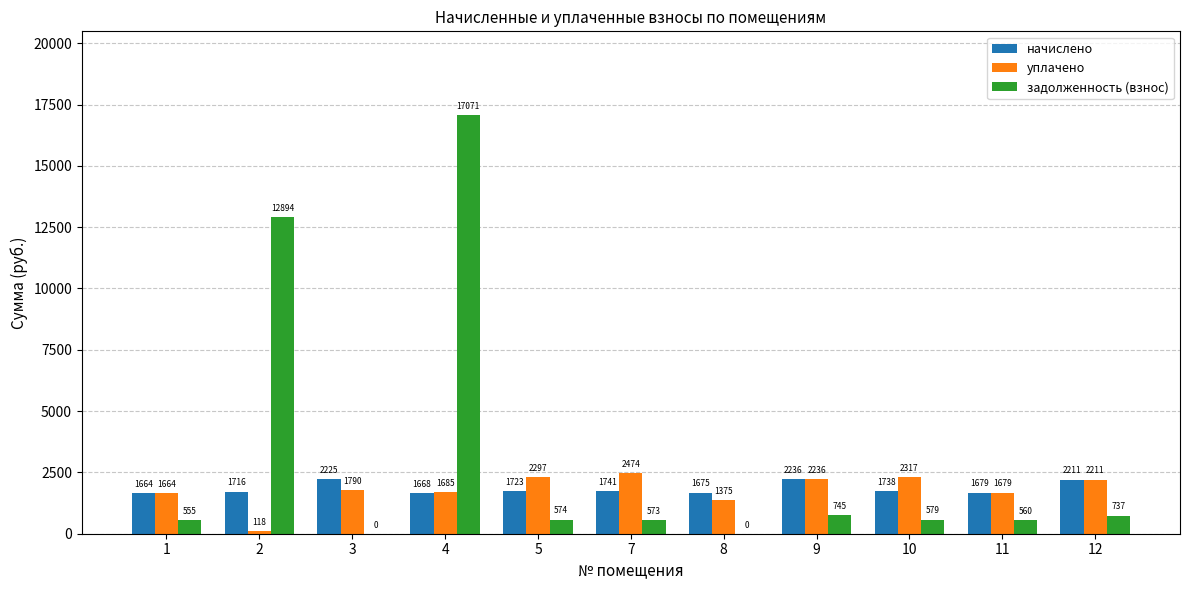

Where is начислено nearest to the value 1950?

7